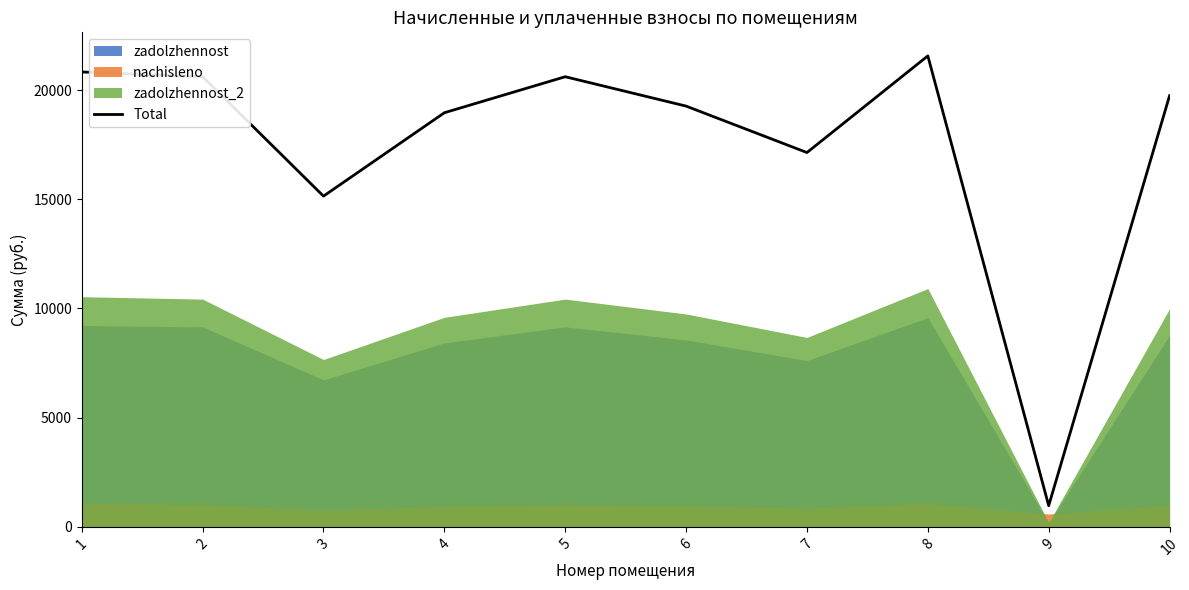

The value at 6 is 32183.3. True or false?

False